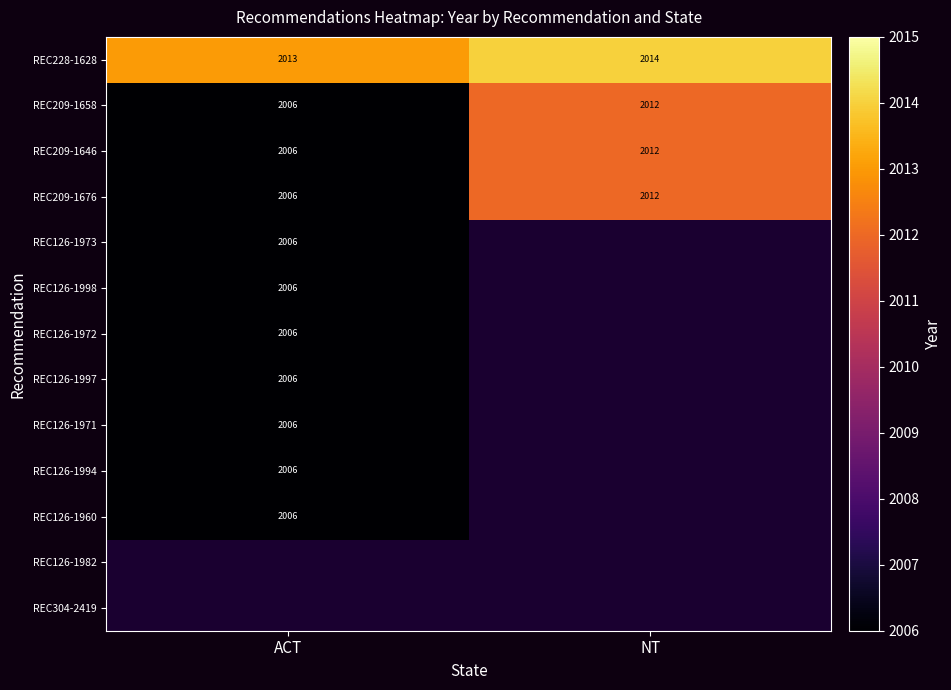

How many distinct data groups are displayed?

13